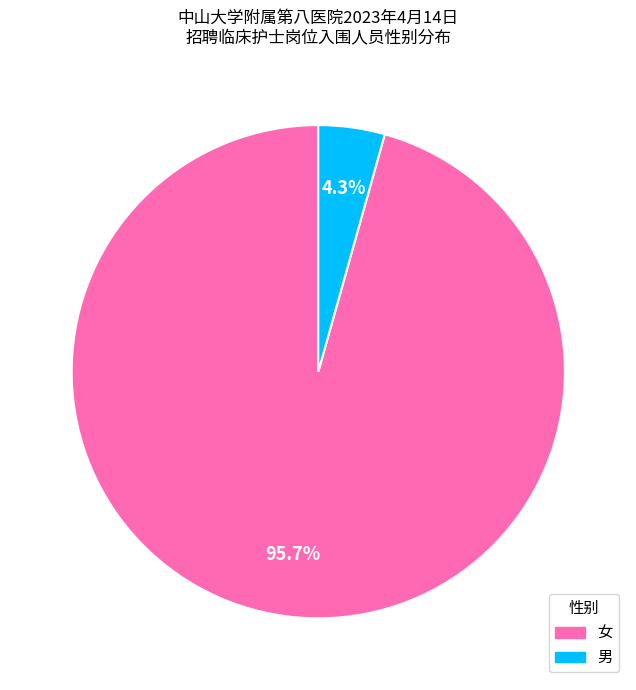

Between 女 and 男, which is larger?

女